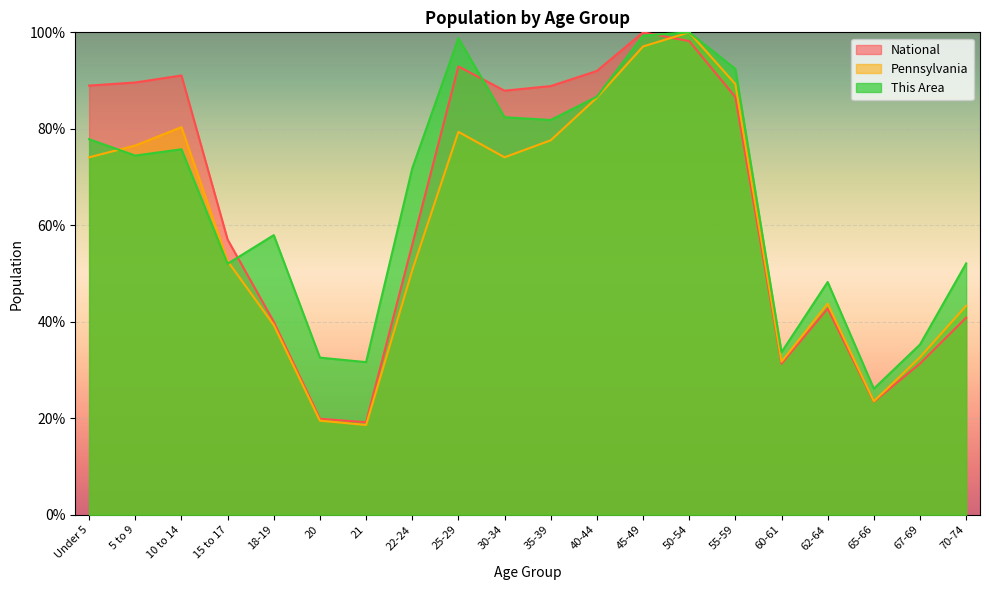

List the series in order of their overall mean, lowest first.

Pennsylvania, National, This Area